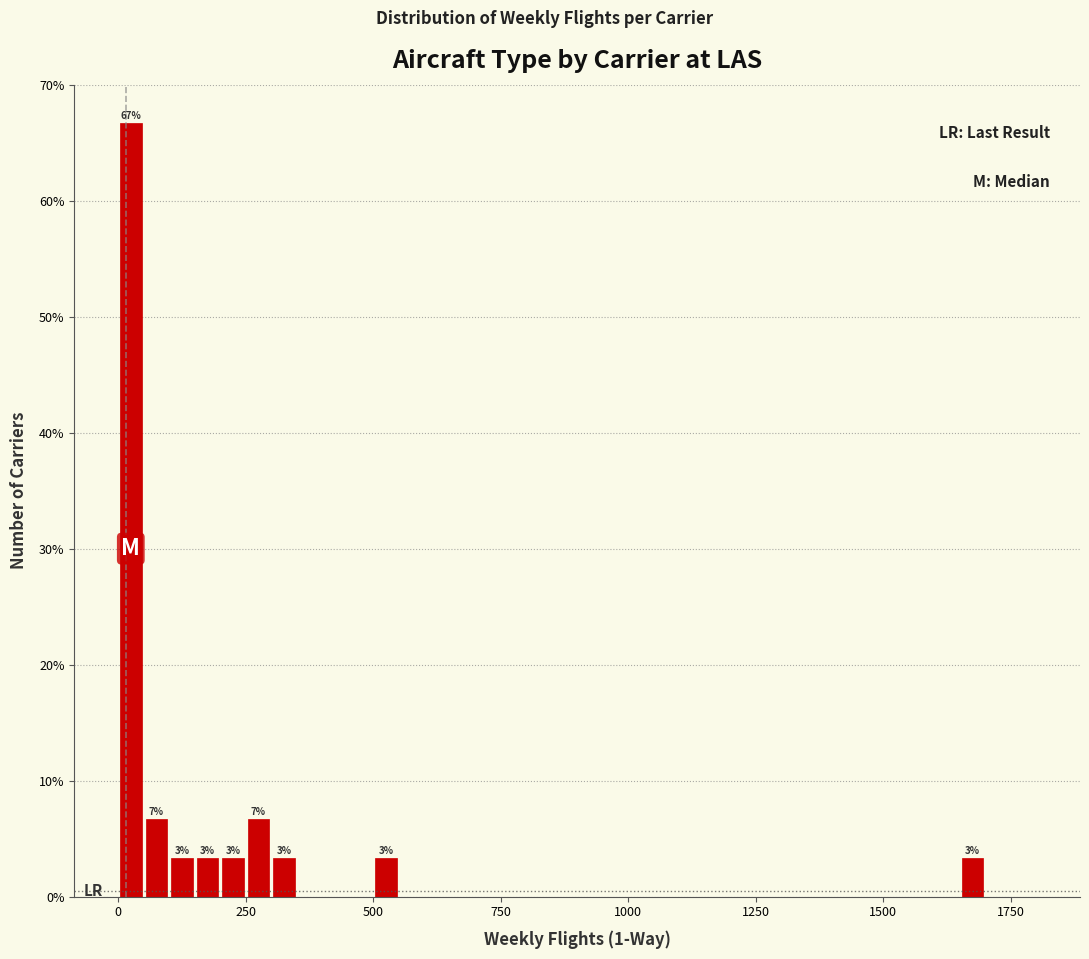

Around what value on the x-axis is the tallest bar? Give the approximate position of its centre, as read against the axis.

50